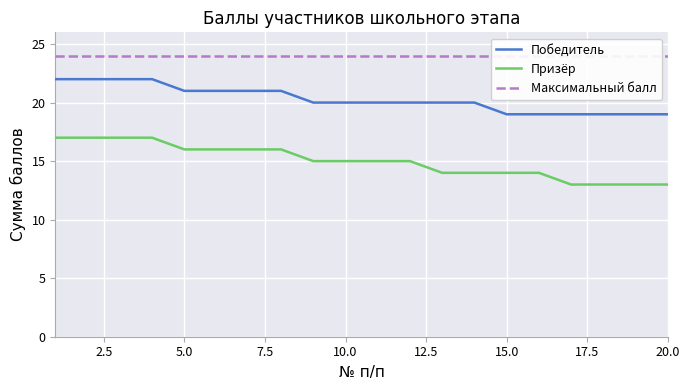

How many distinct data groups are displayed?

3